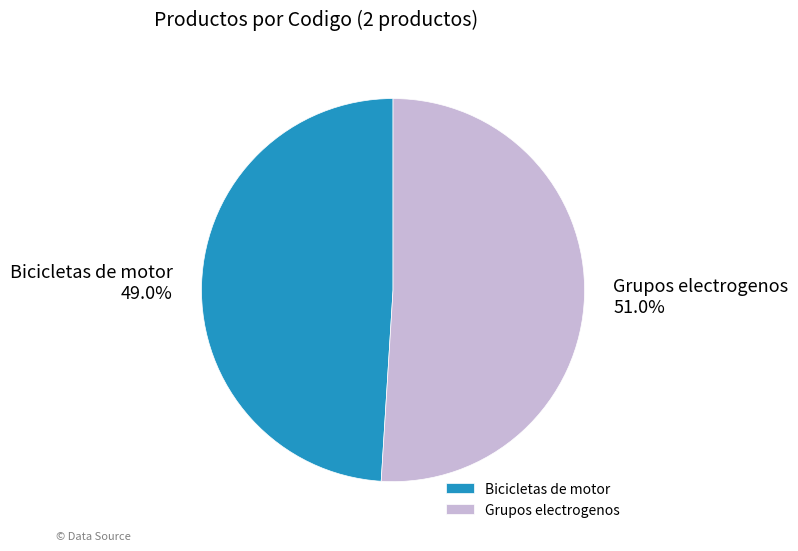

Does Grupos electrogenos represent more than half of the total?

Yes